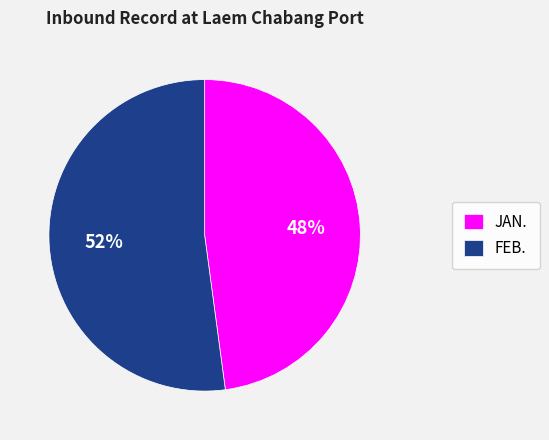

To the nearest percent, what is the difference between the FEB. and JAN. slice percentages?

4%